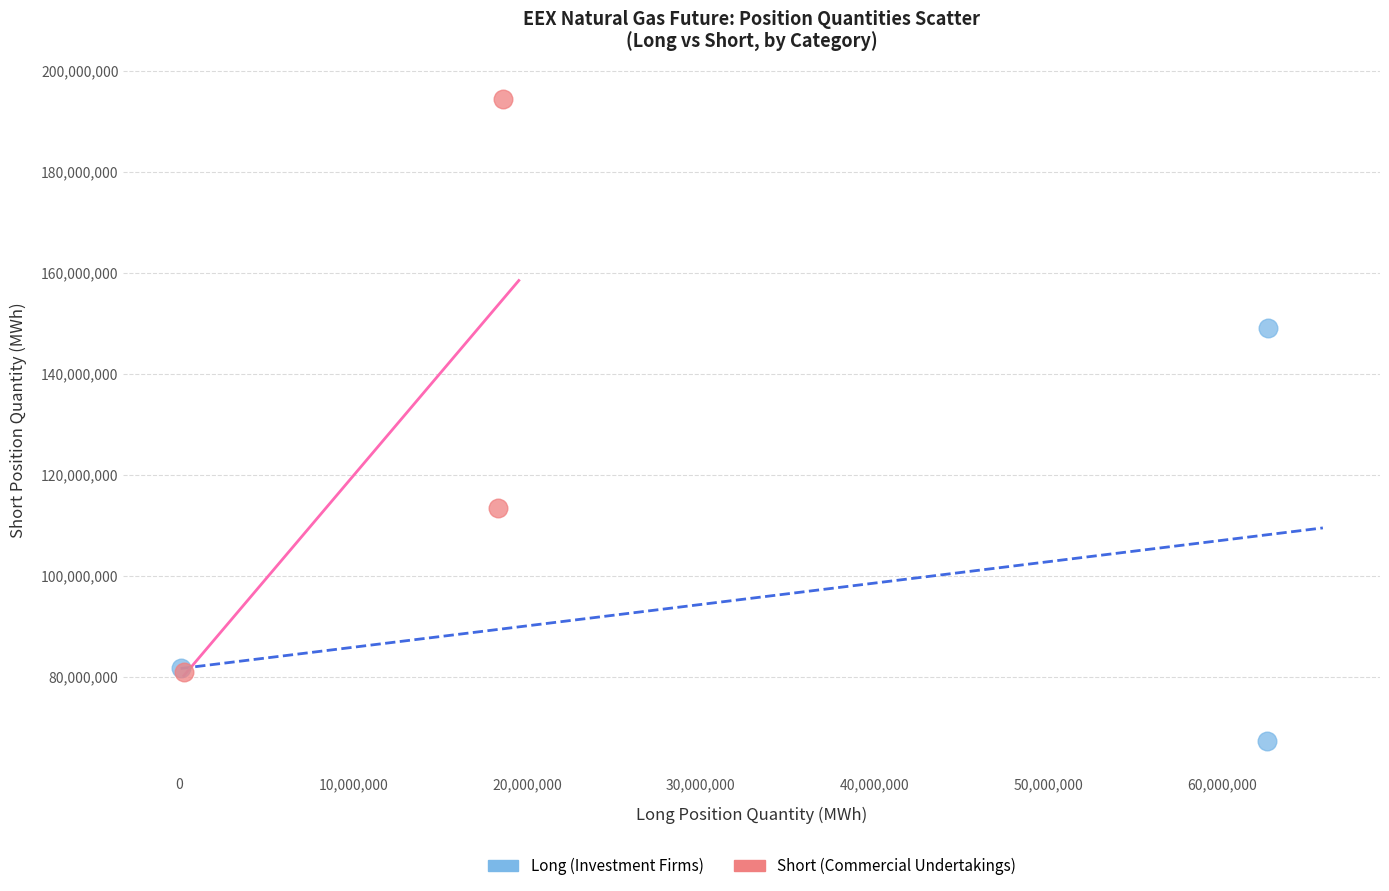

Which series contains the highest Y value?

Short (Commercial Undertakings)